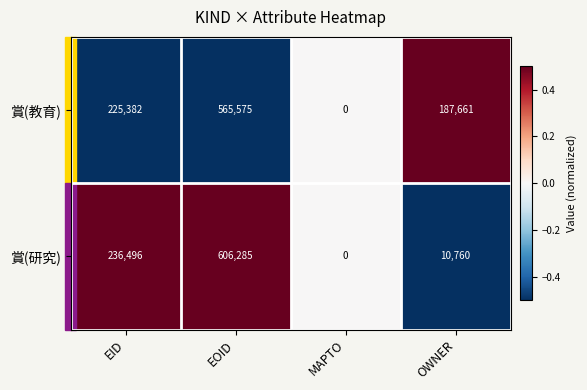

The value of 賞(研究) at EID is 93309. True or false?

False